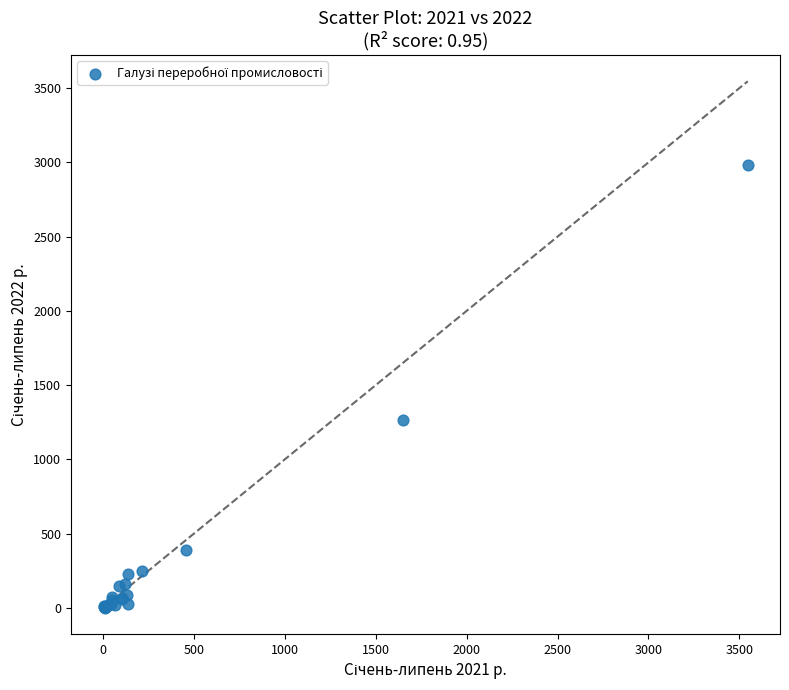

What Y value in the scatter plot is closest to 1492?

1266